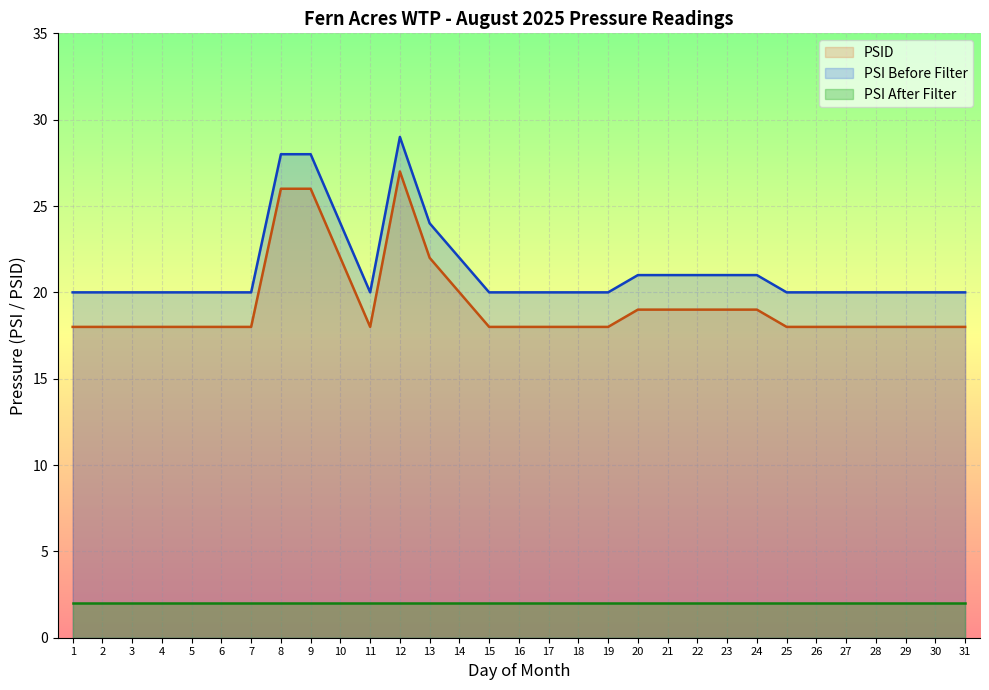

What is the lowest value of the PSID series?

18